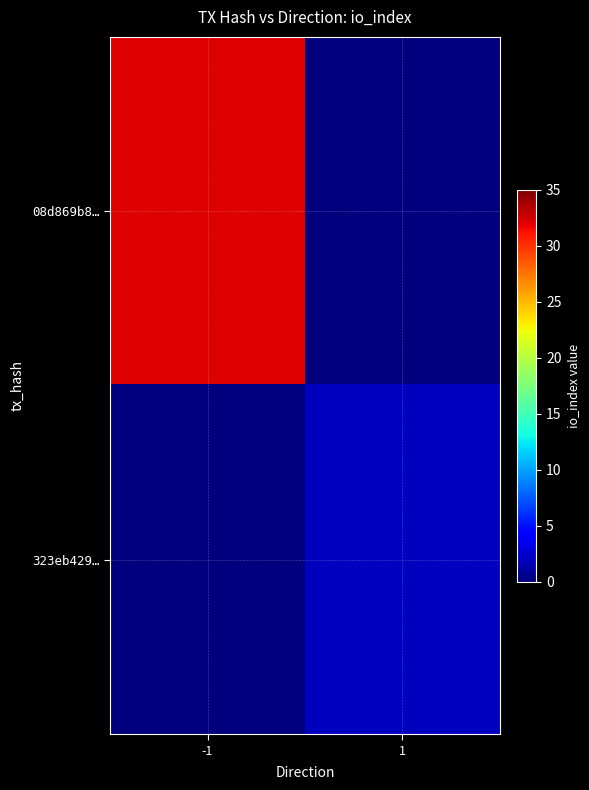

What is the total value across all series at -1?

32